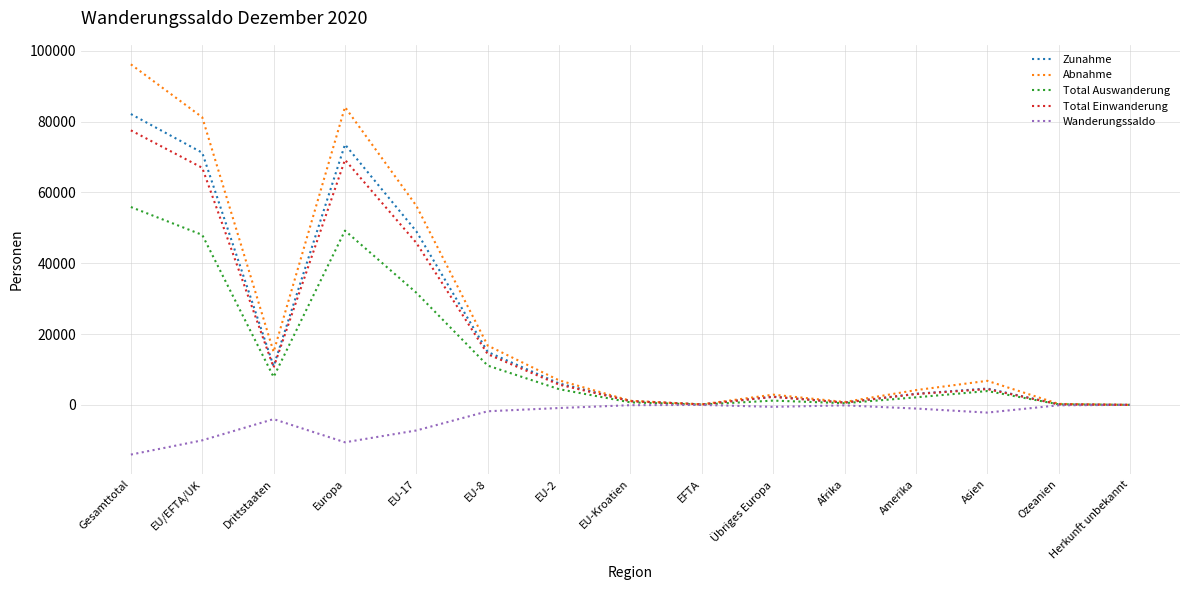

Does the chart have visible grid lines?

Yes